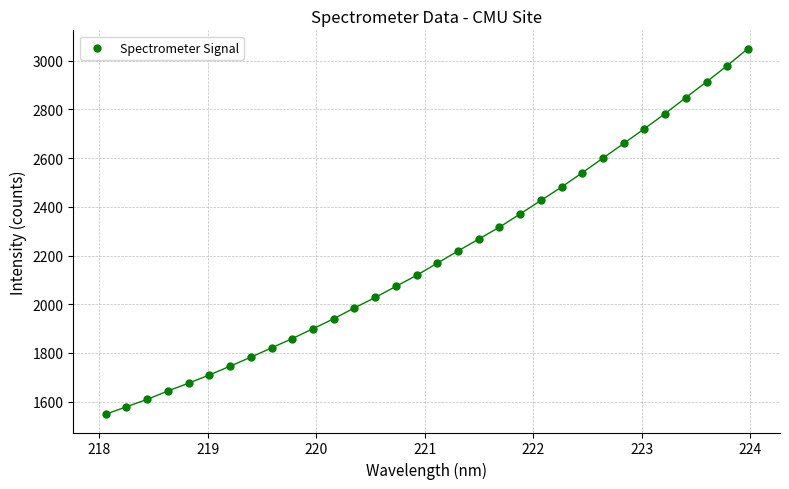

What is the range of X values (max minus min)?

5.9